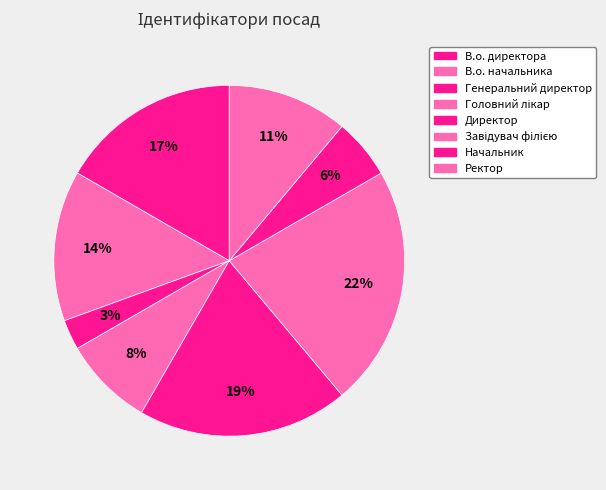

To the nearest percent, what is the average slice percentage?

12%